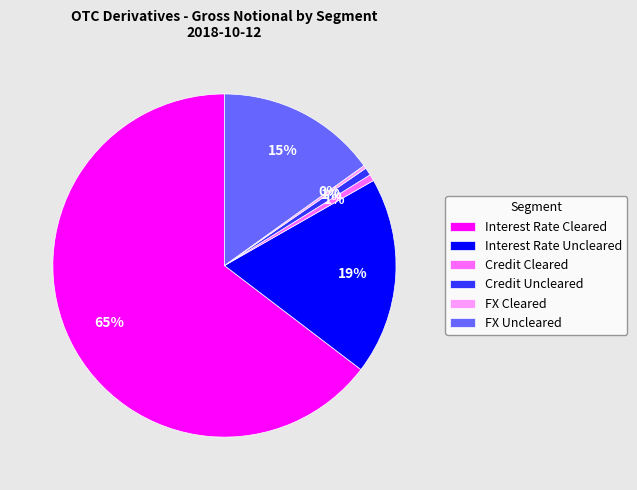

To the nearest percent, what portion does Credit Cleared represent?

1%